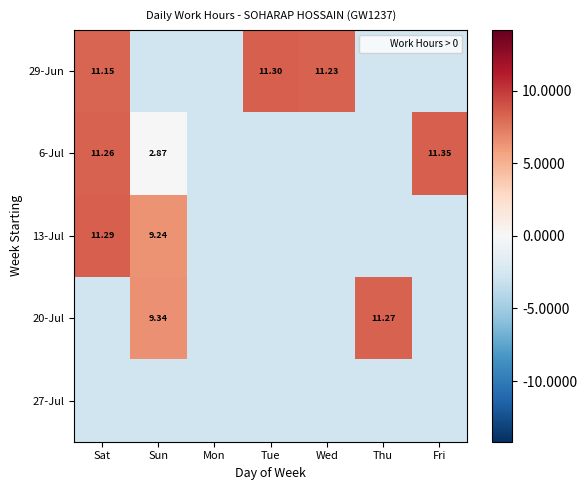

List the labels in order of 6 value, largest first.

Fri, Sat, Sun, Mon, Tue, Wed, Thu